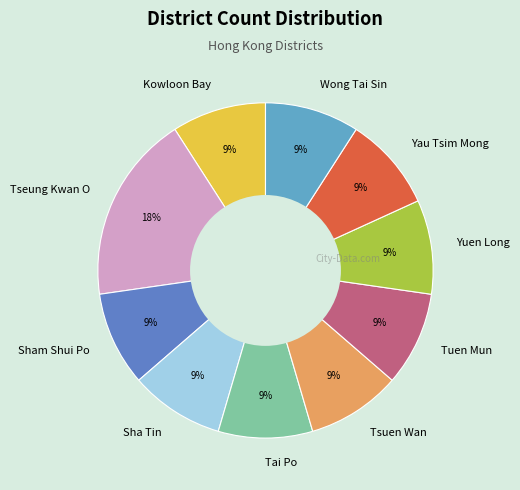

Which category has the biggest portion of the pie?

Tseung Kwan O